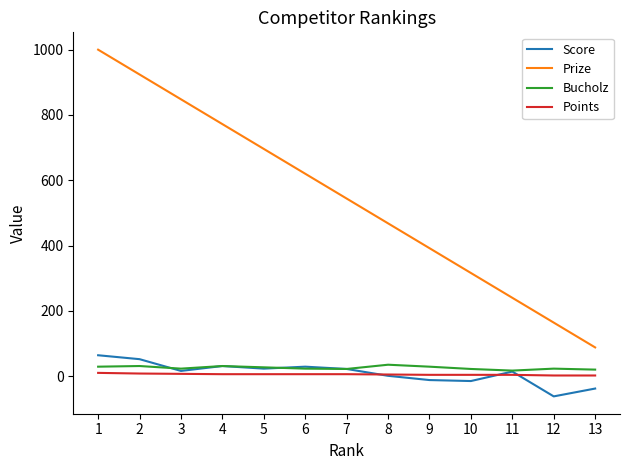

Which series has the largest total across all categories?

Prize